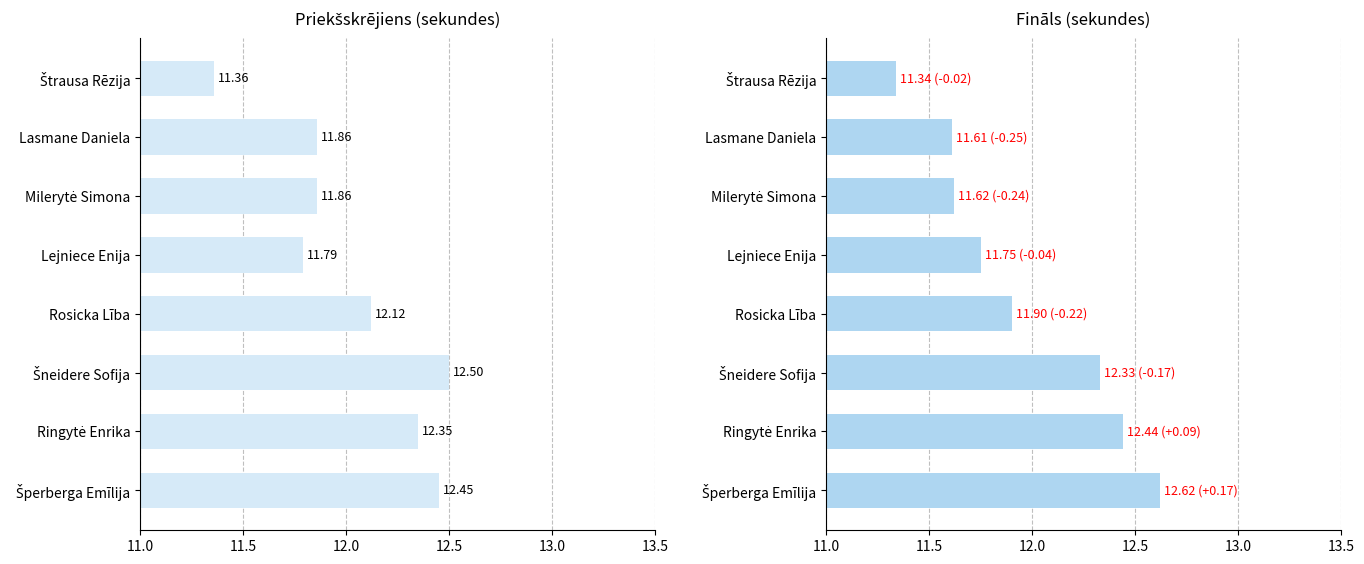

What is the difference between the highest and lowest values at Lasmane Daniela?

0.2